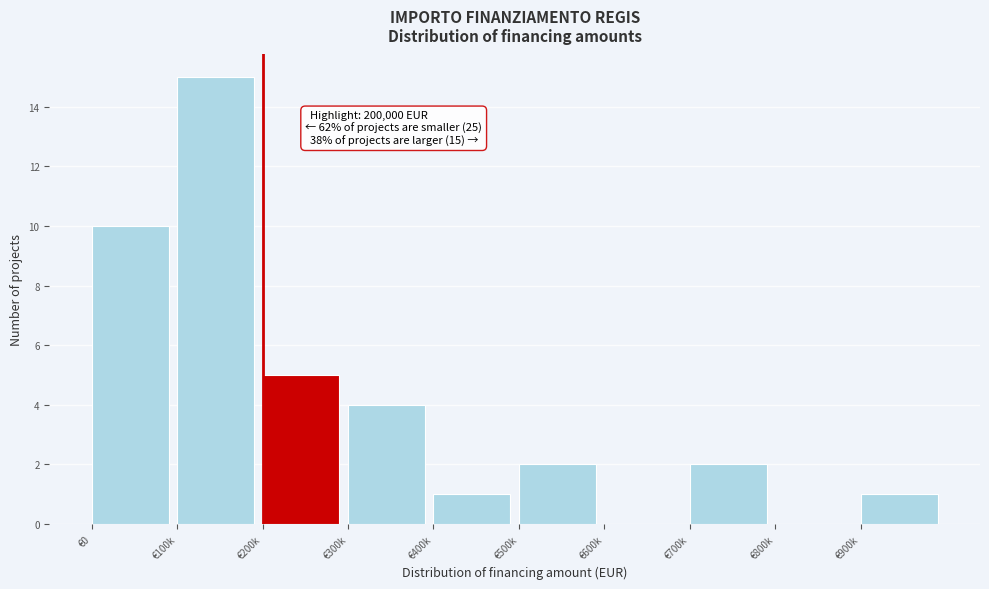

Reading right to left, what are all the values shown in this chart?

€900k=1	€800k=0	€700k=2	€600k=0	€500k=2	€400k=1	€300k=4	€200k=5	€100k=15	€0=10